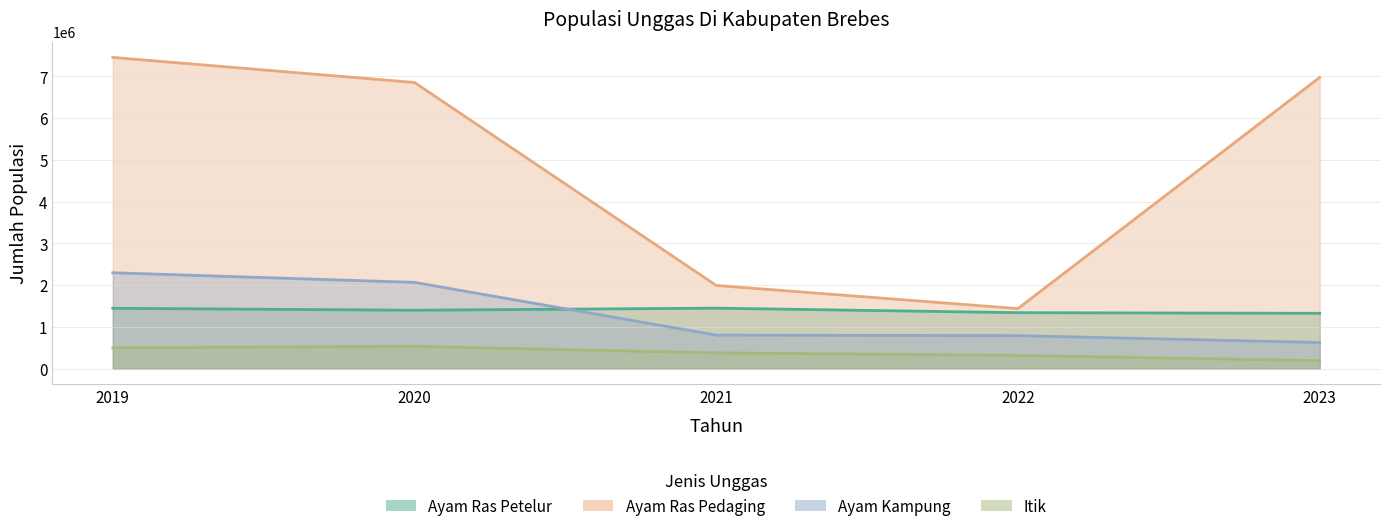

Is it true that Ayam Ras Petelur equals 1398283 at 2020?

True